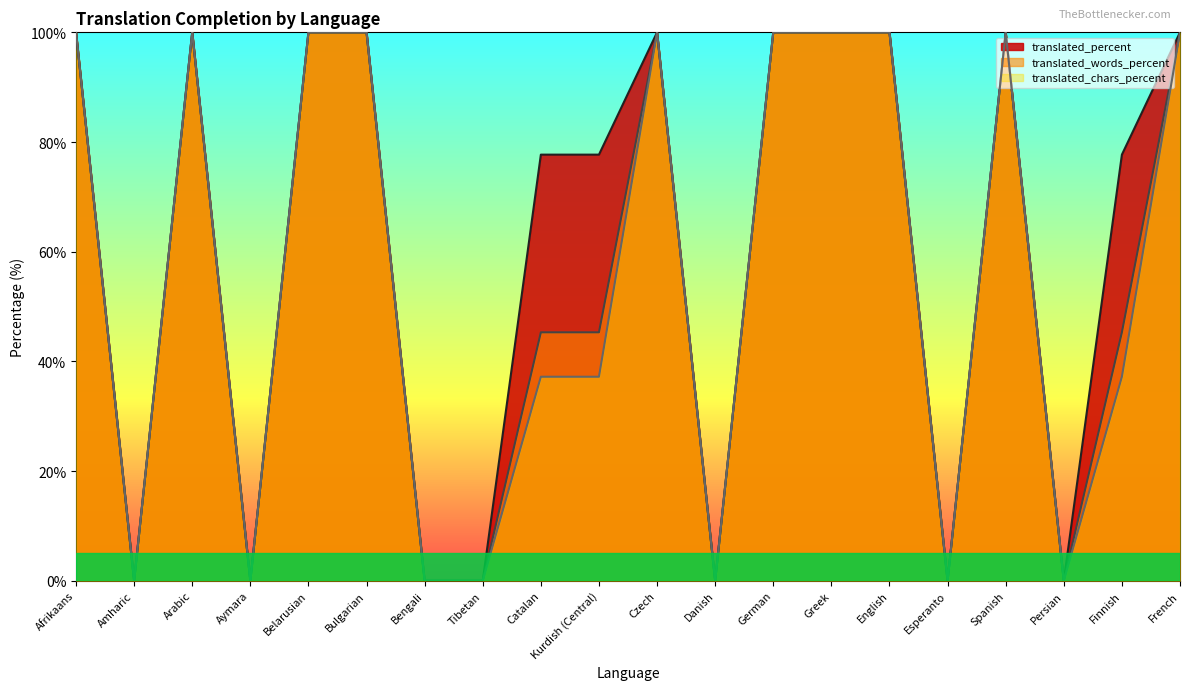

Reading right to left, what are all the values shown in this chart?

translated_percent: French=100.0	Finnish=77.7	Persian=0.0	Spanish=100.0	Esperanto=0.0	English=100.0	Greek=100.0	German=100.0	Danish=0.0	Czech=100.0	Kurdish (Central)=77.7	Catalan=77.7	Tibetan=0.0	Bengali=0.0	Bulgarian=100.0	Belarusian=100.0	Aymara=0.0	Arabic=100.0	Amharic=0.0	Afrikaans=100.0
translated_words_percent: French=100.0	Finnish=45.3	Persian=0.0	Spanish=100.0	Esperanto=0.0	English=100.0	Greek=100.0	German=100.0	Danish=0.0	Czech=100.0	Kurdish (Central)=45.3	Catalan=45.3	Tibetan=0.0	Bengali=0.0	Bulgarian=100.0	Belarusian=100.0	Aymara=0.0	Arabic=100.0	Amharic=0.0	Afrikaans=100.0
translated_chars_percent: French=100.0	Finnish=37.2	Persian=0.0	Spanish=100.0	Esperanto=0.0	English=100.0	Greek=100.0	German=100.0	Danish=0.0	Czech=100.0	Kurdish (Central)=37.2	Catalan=37.2	Tibetan=0.0	Bengali=0.0	Bulgarian=100.0	Belarusian=100.0	Aymara=0.0	Arabic=100.0	Amharic=0.0	Afrikaans=100.0